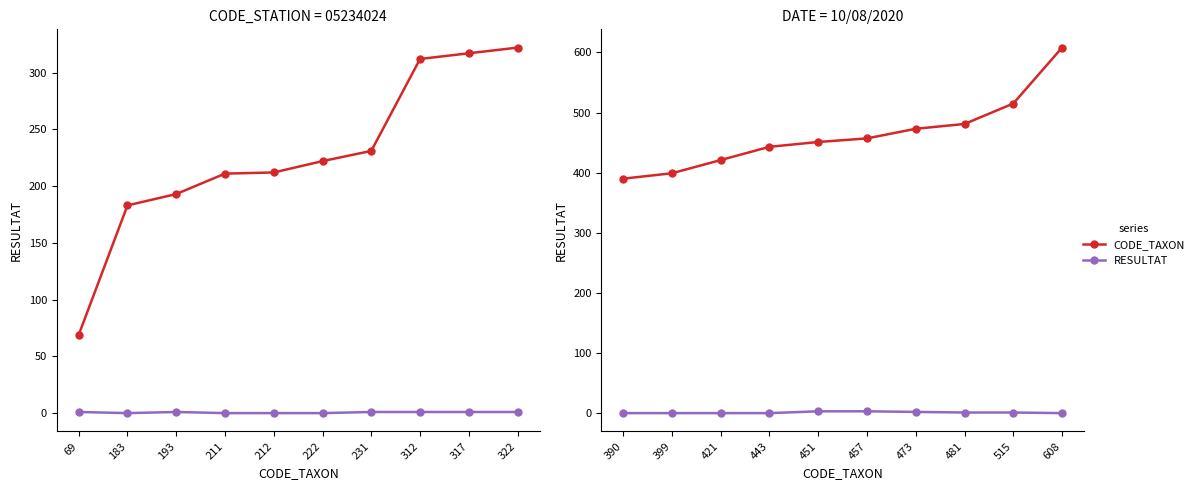

Which series has the widest spread of values?

CODE_TAXON